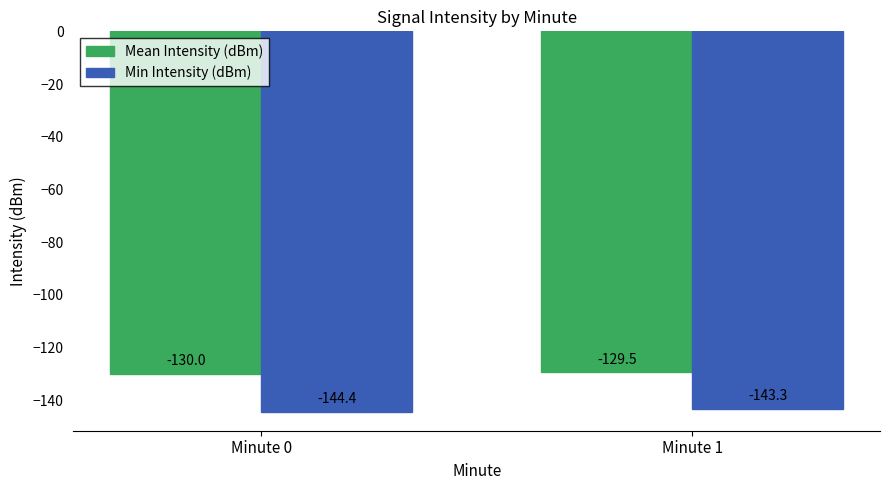

What is the total value across all series at Minute 1?

-272.8